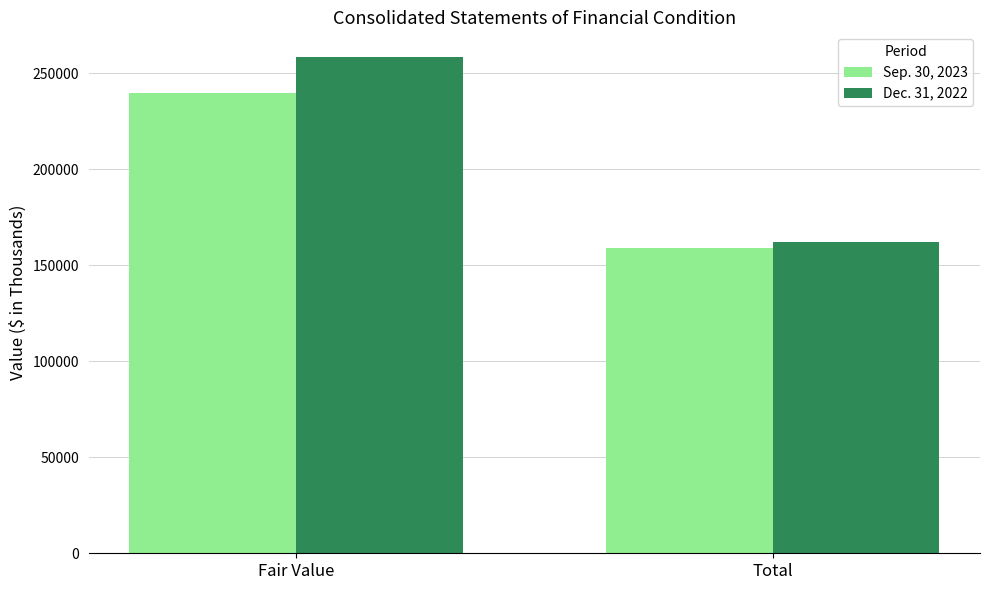

Reading left to right, extract all data points from this chart.

Sep. 30, 2023: Fair Value=239773	Total=158809
Dec. 31, 2022: Fair Value=258407	Total=162359